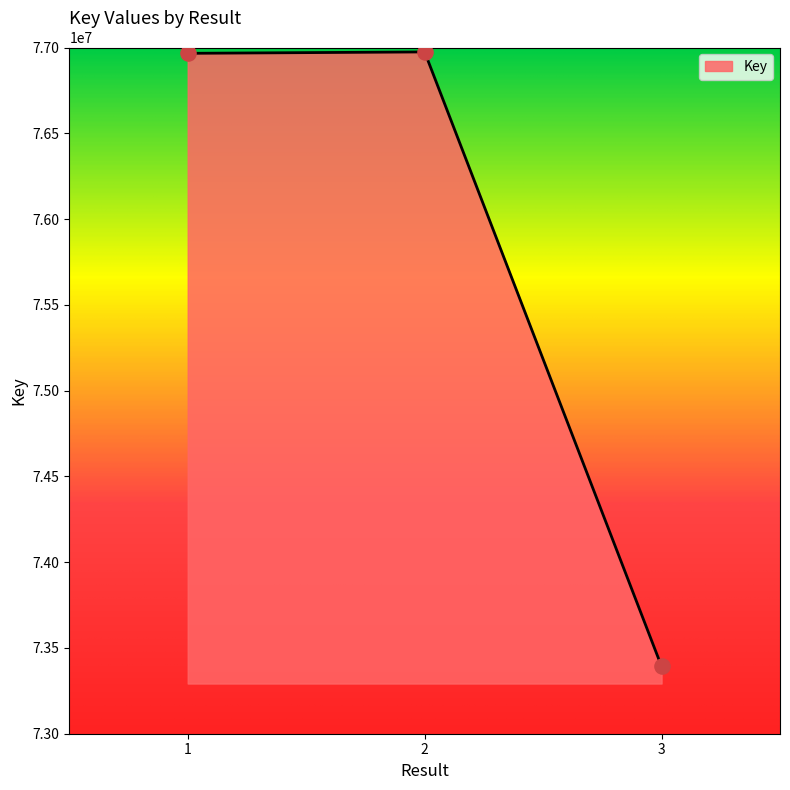

What is the change in value from 1 to 3?

-3573414